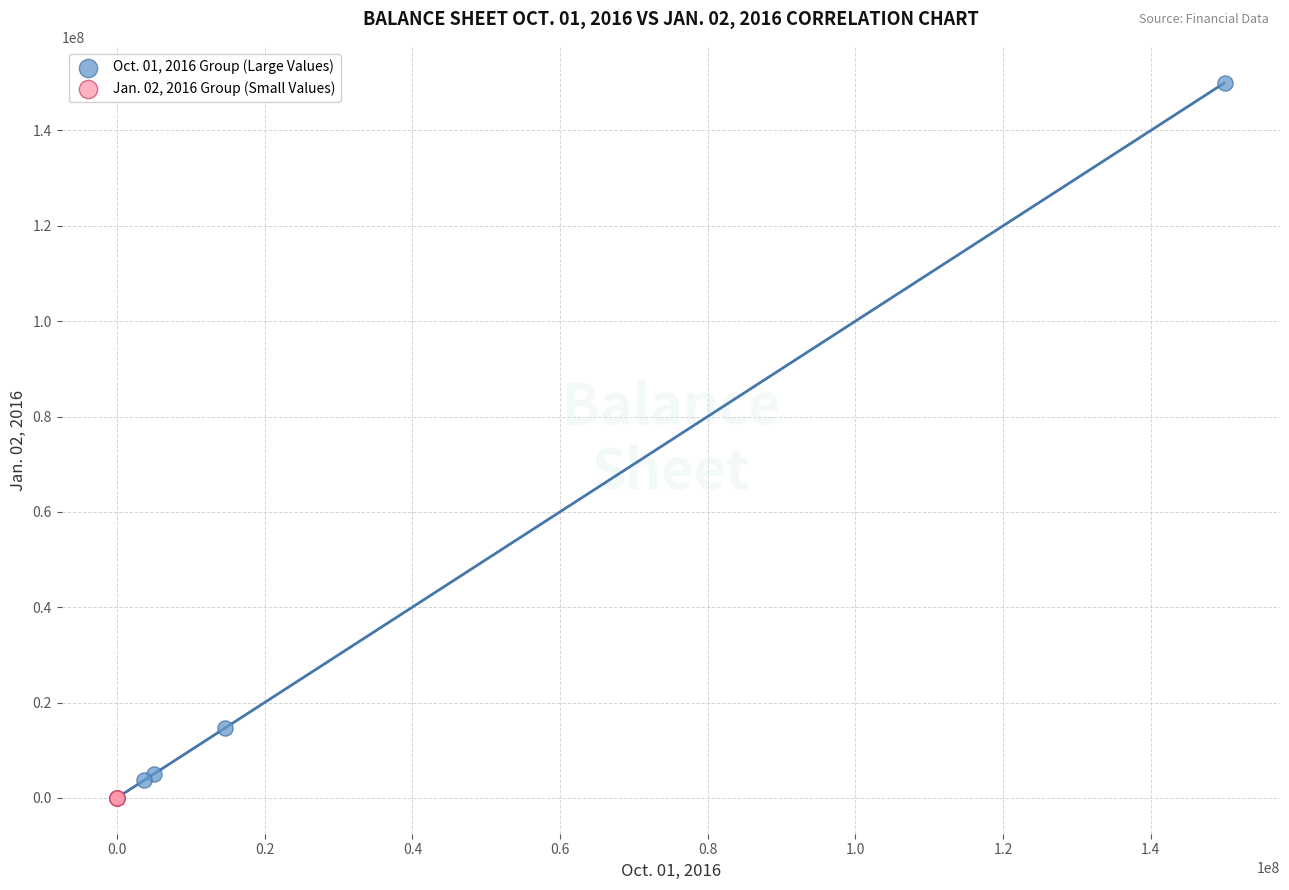

Which series contains the highest Y value?

Oct. 01, 2016 Group (Large Values)